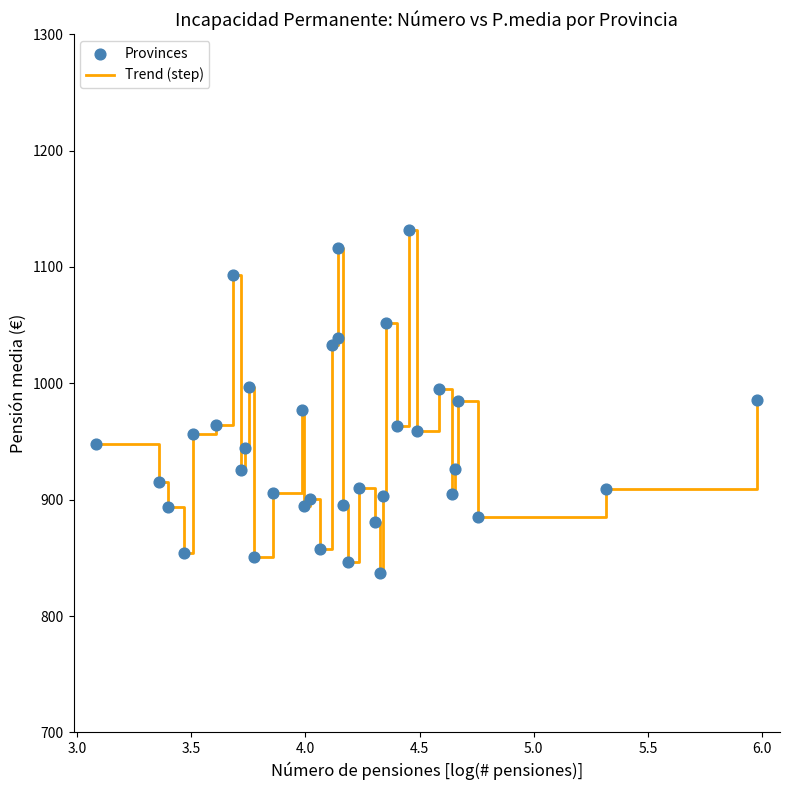

What is the minimum value shown in the chart?

837.2